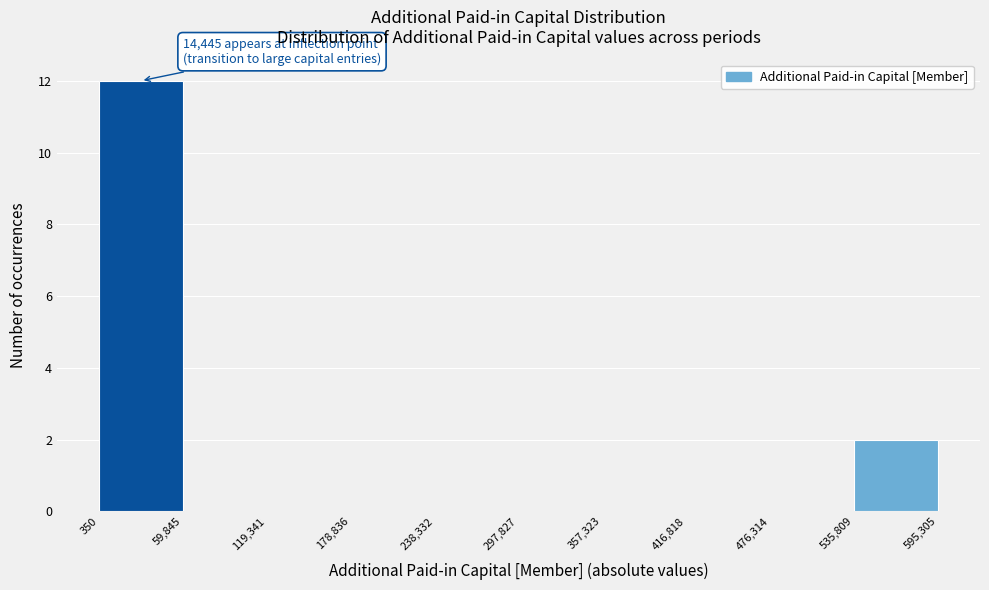

Which range on the x-axis has the tallest bar?

350 to 59,845